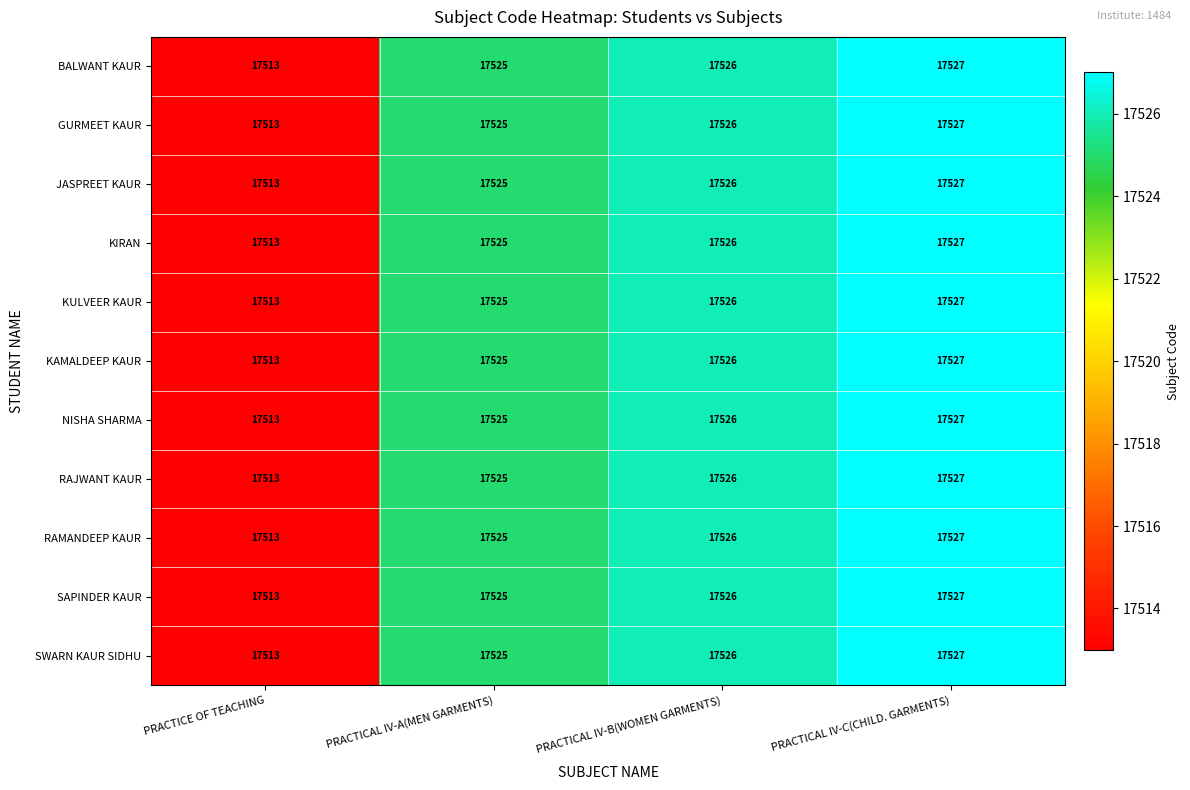

What is the sum of the JASPREET KAUR values at PRACTICAL IV-A(MEN GARMENTS) and PRACTICAL IV-C(CHILD. GARMENTS)?

35052